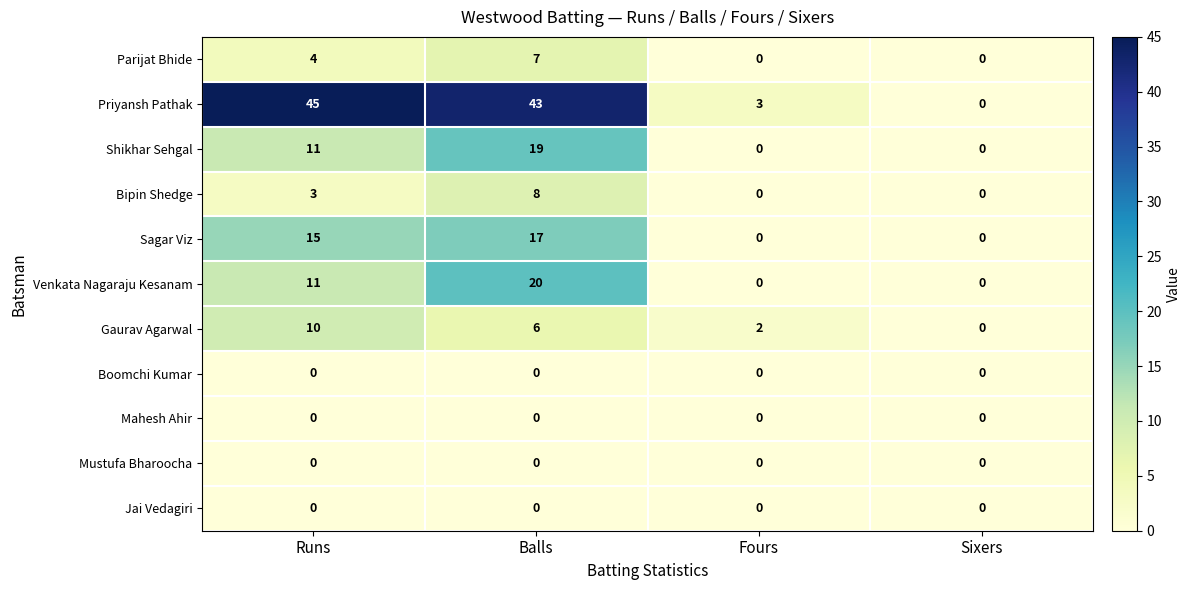

What is the sum of the Gaurav Agarwal values at Balls and Fours?

8